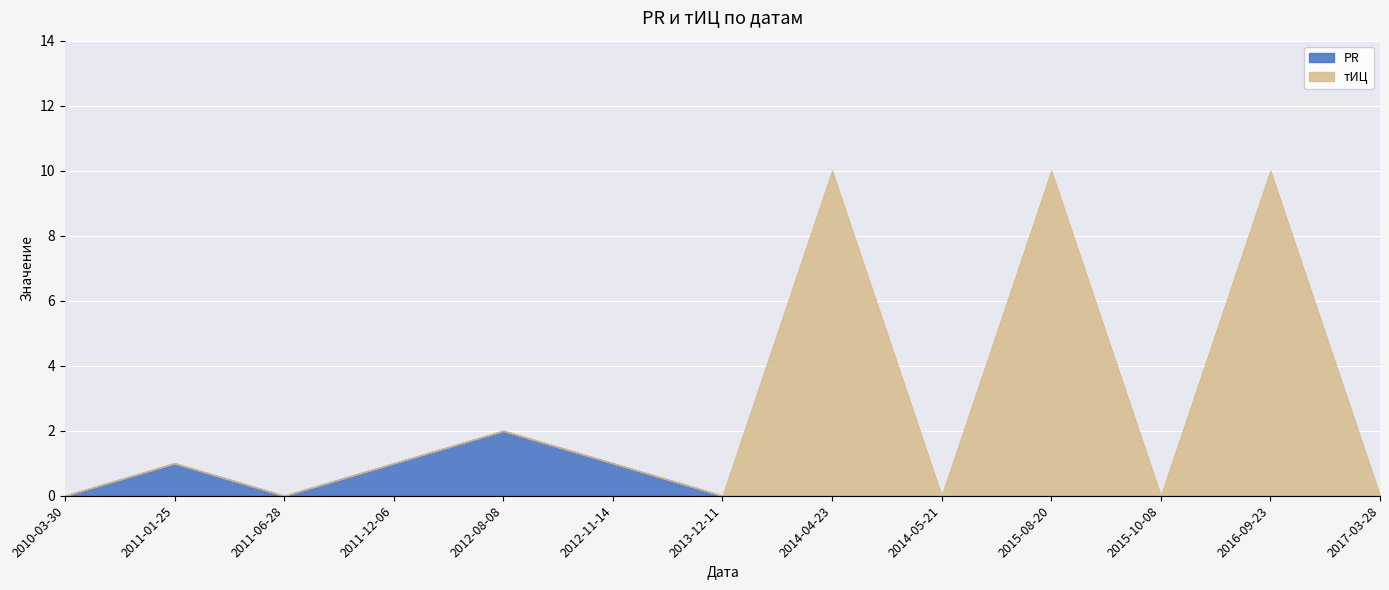

The value of тИЦ at 2011-12-06 is -4. True or false?

False